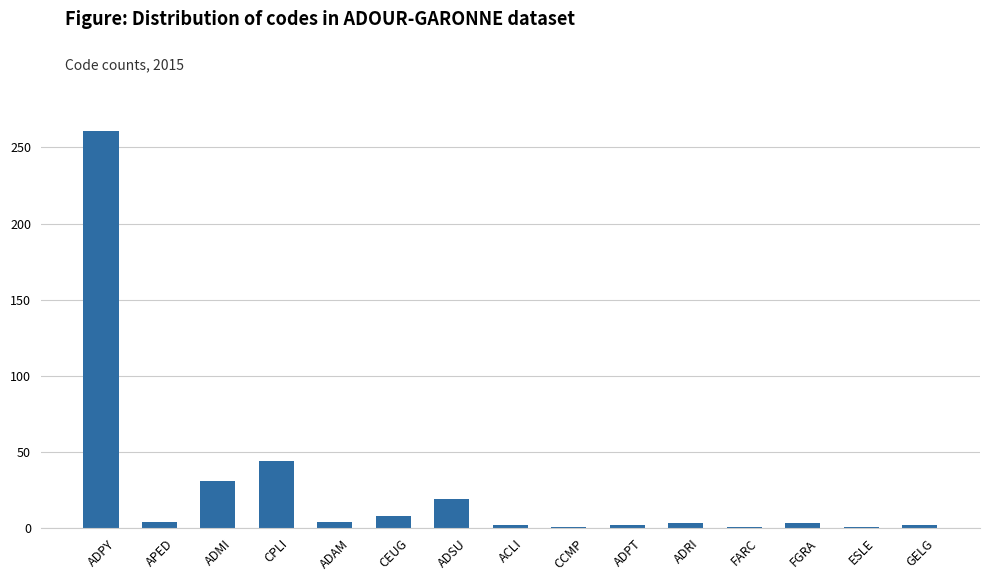

What is the average value?

26